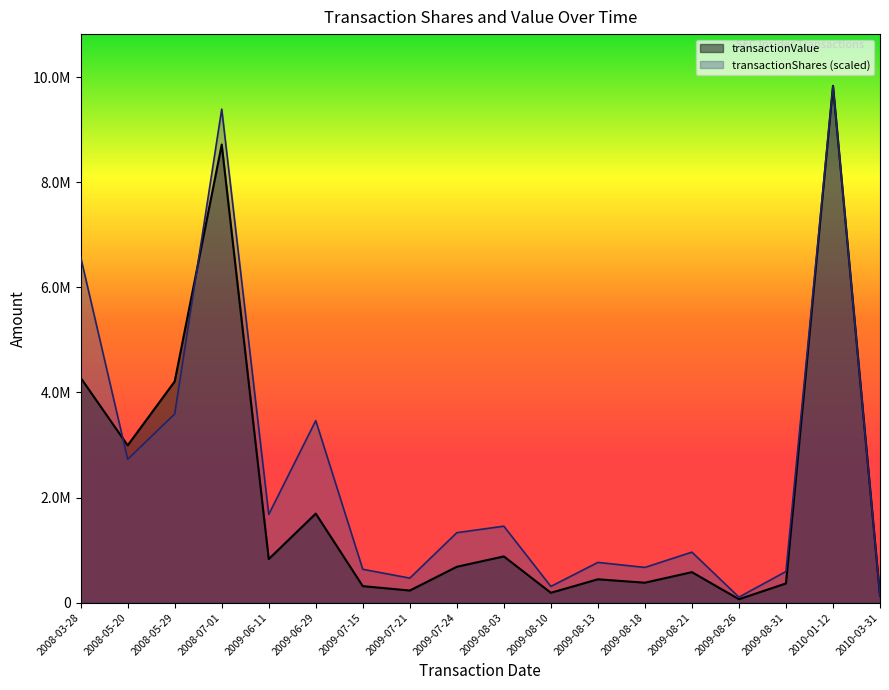

What position from the right is 2009-08-10?

8